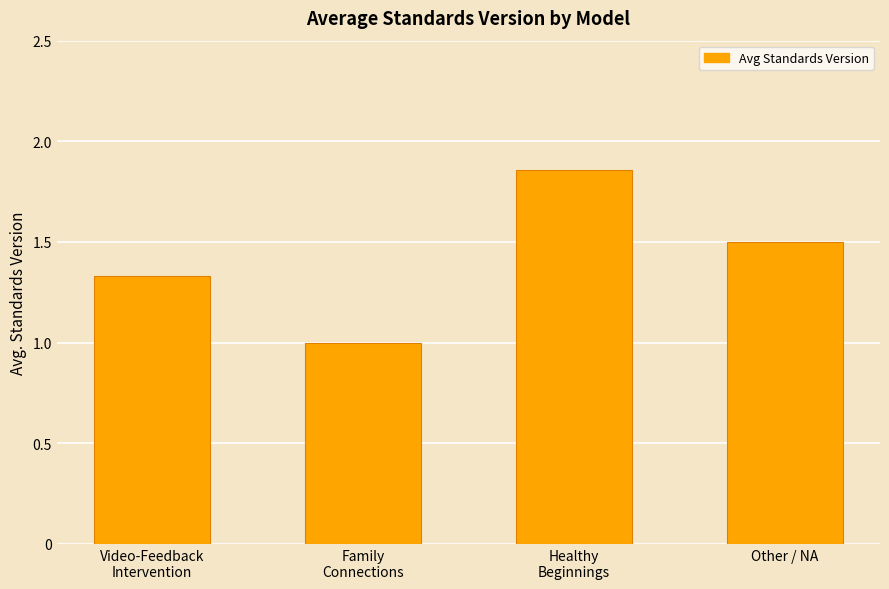

The chart shows a value of 0.7 at Video-Feedback
Intervention. True or false?

False